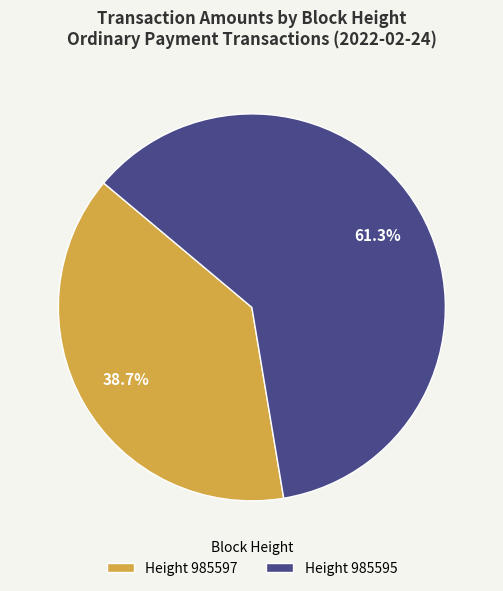

To the nearest percent, what is the average slice percentage?

50%